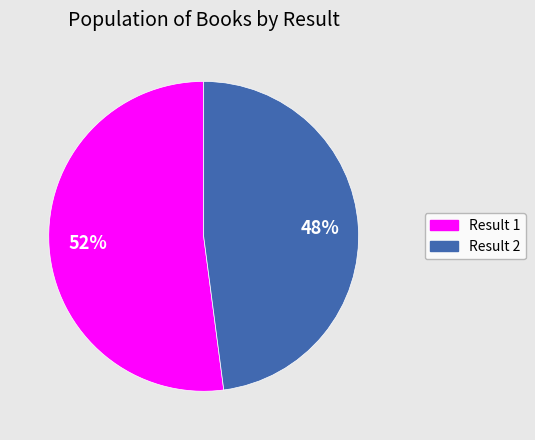

Does any single category account for the majority?

Yes